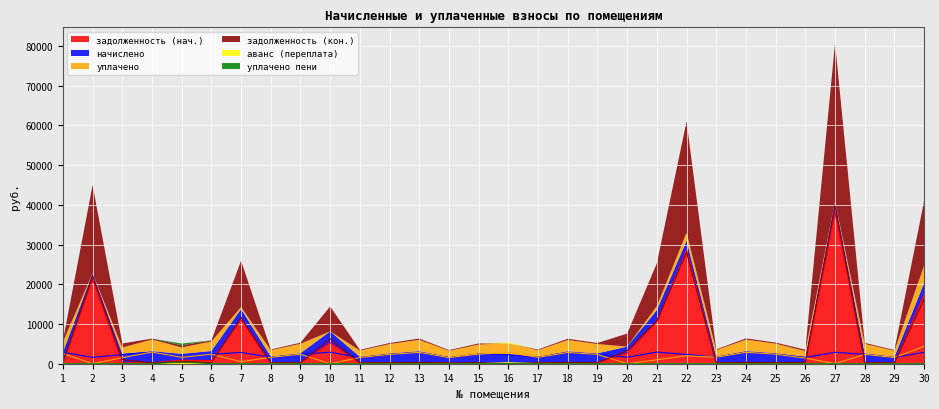

The начислено series shows 2828.6 at 7. True or false?

True